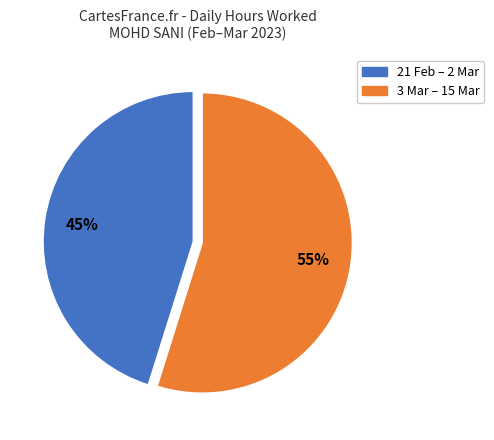

Count the number of slices in the pie.

2